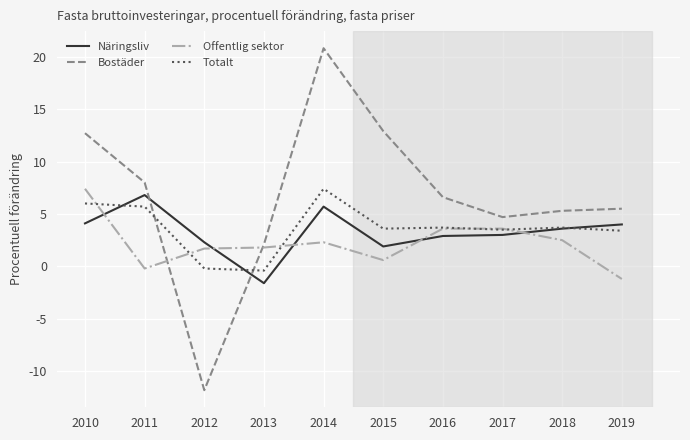

At which label does Offentlig sektor first exceed 2?

2010